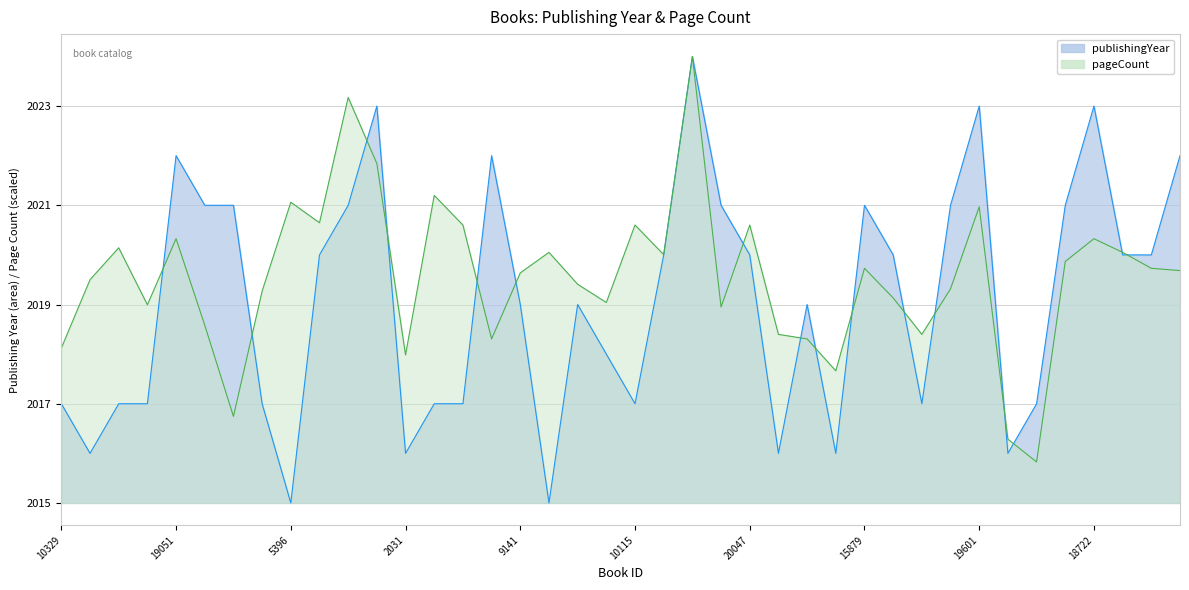

How many times do publishingYear and pageCount cross each other?

16